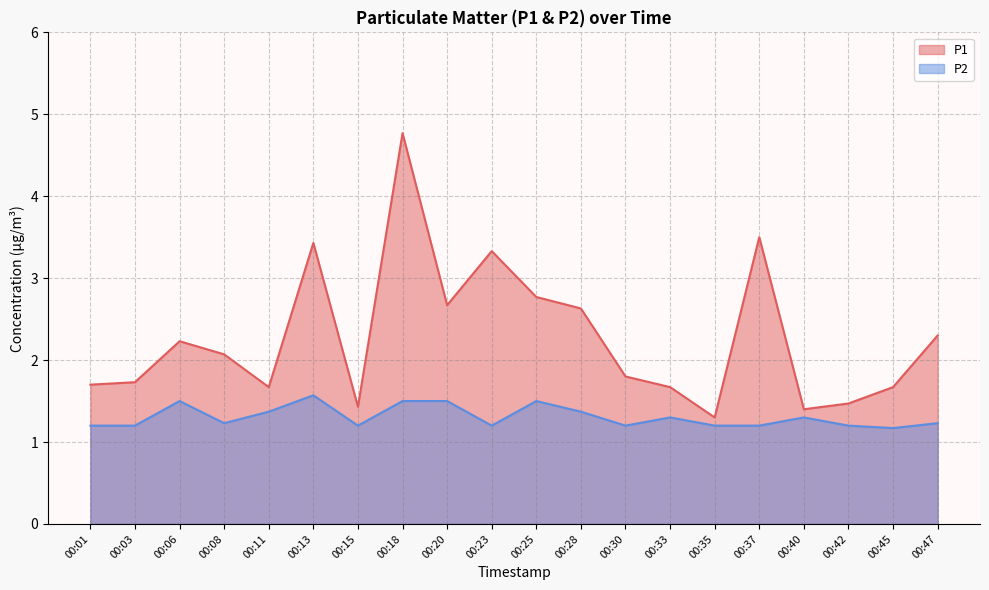

The P1 series shows 1.7 at 00:11. True or false?

True